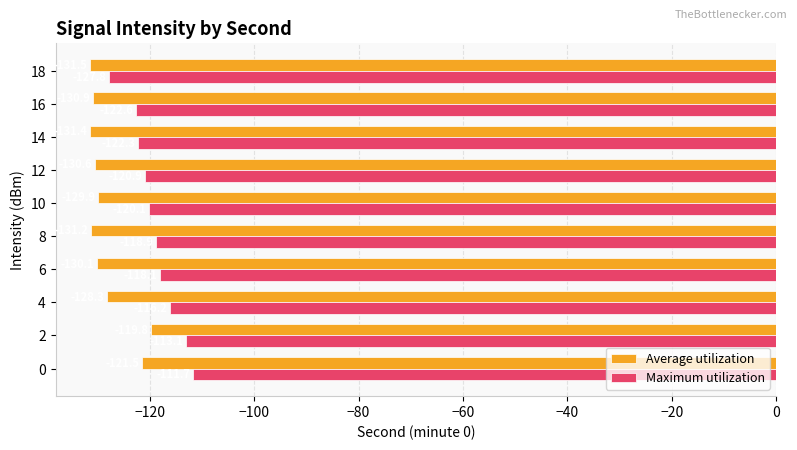

At 10, list the series in order from largest to smallest.

Maximum utilization, Average utilization